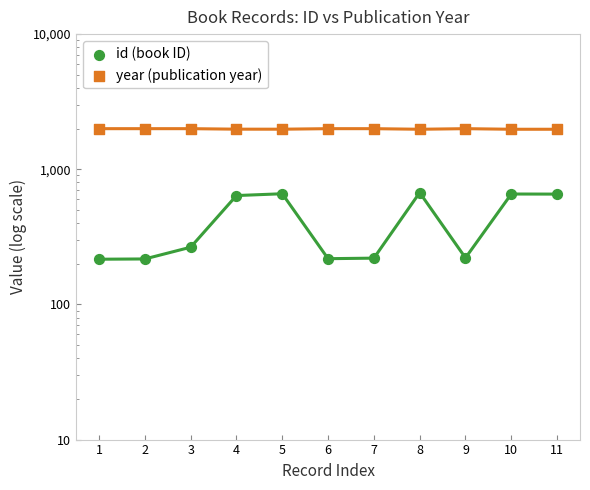

What is the total value across all series at 3?

2262